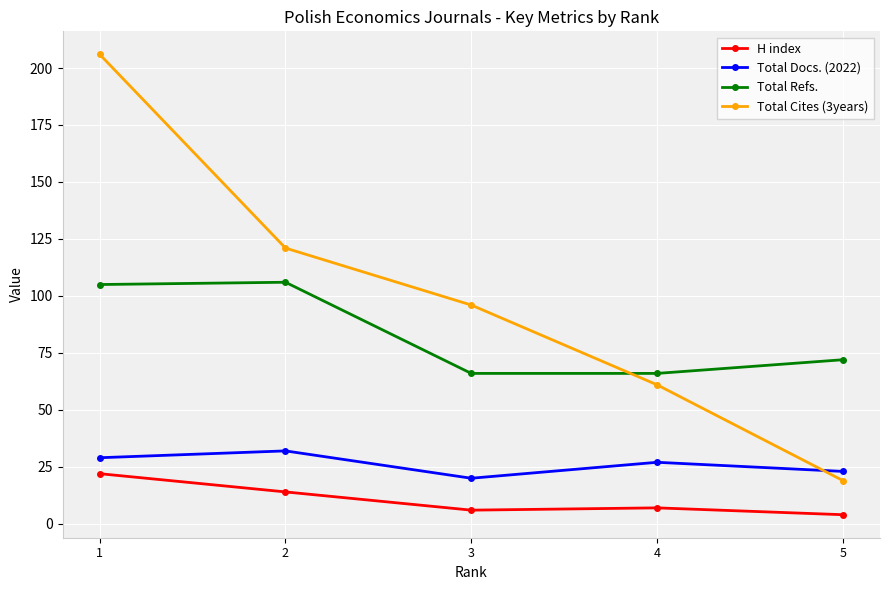

True or false: H index and Total Refs. cross at least once.

False